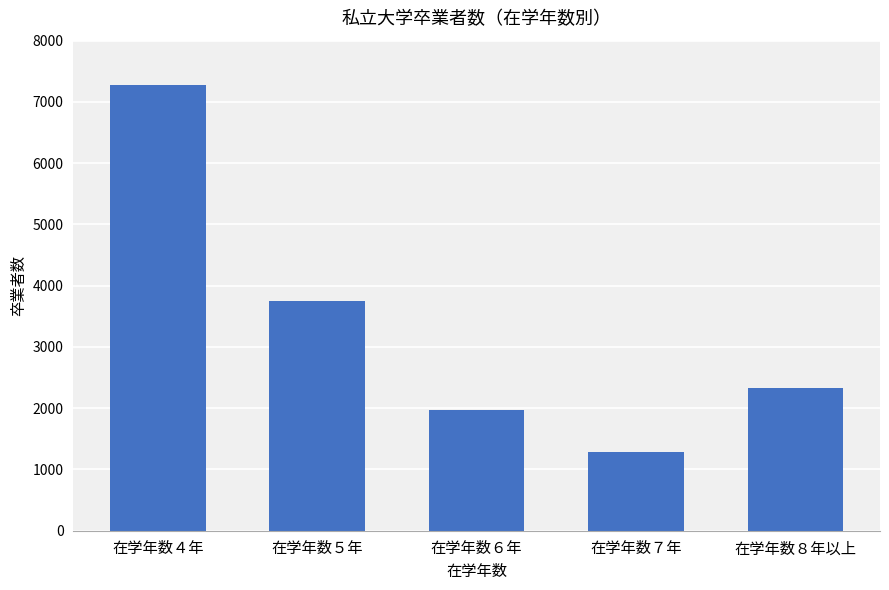

How many values are below 2323?

2